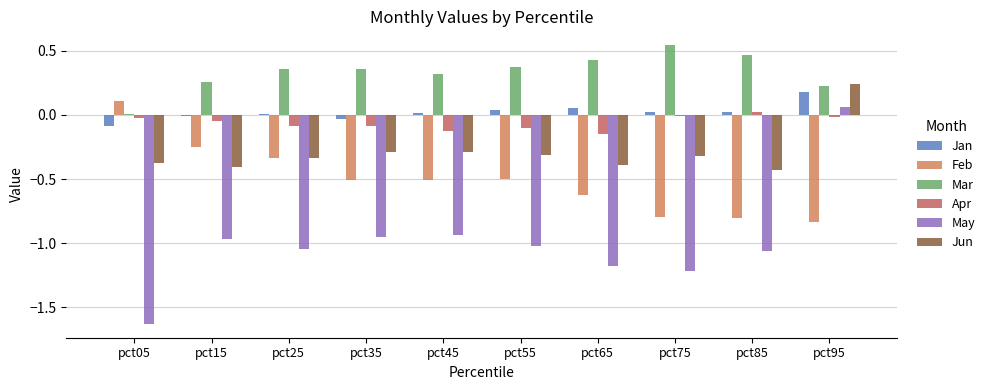

Between pct05 and pct75, which series saw the biggest shift?

Feb